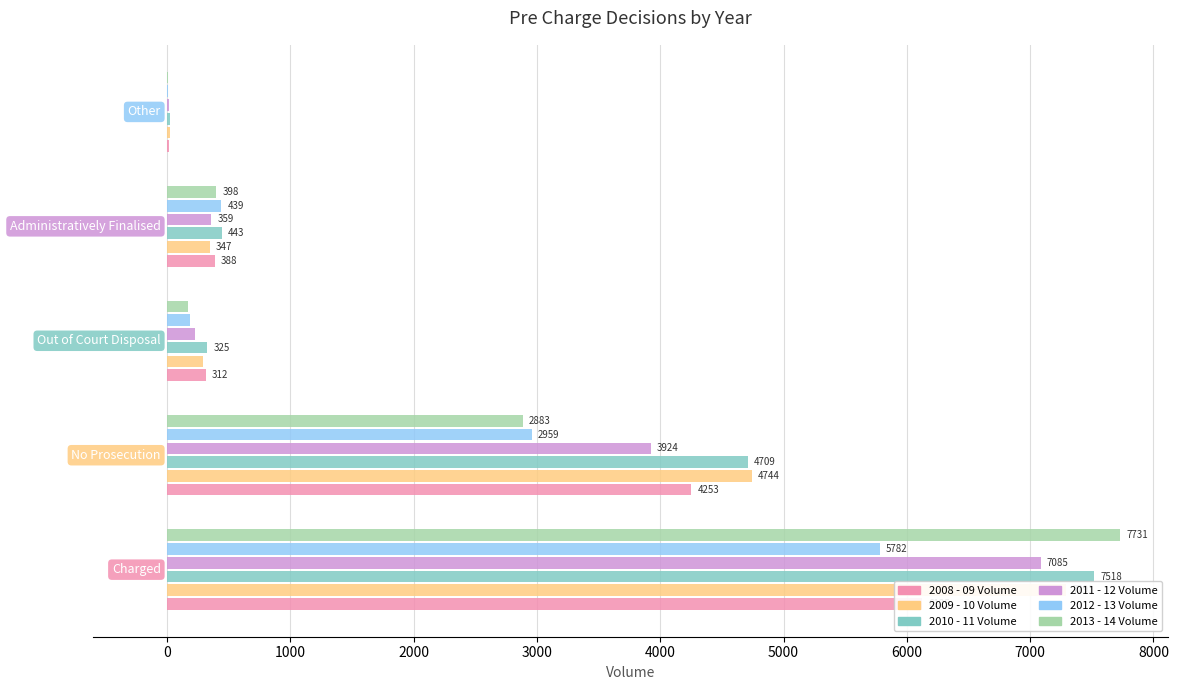

Rank the series by their maximum value, from lowest to highest.

2012 - 13 Volume, 2008 - 09 Volume, 2011 - 12 Volume, 2009 - 10 Volume, 2010 - 11 Volume, 2013 - 14 Volume